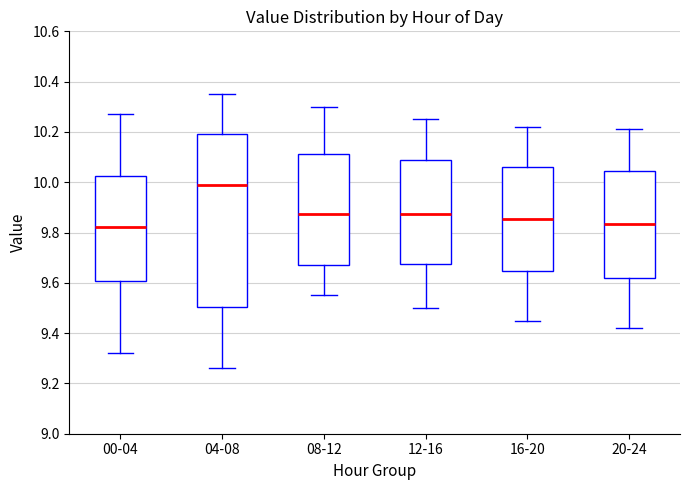

Which box's median line is the highest?

04-08